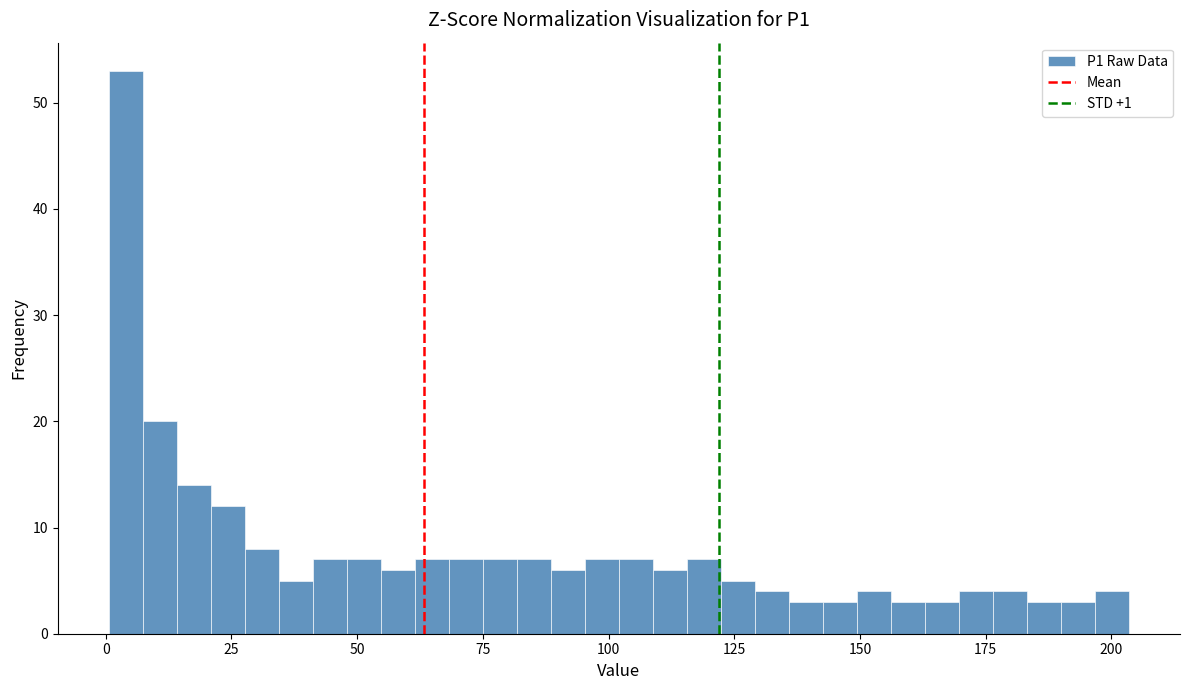

Read against the x-axis, roughly where is the centre of the tallest bar?

5